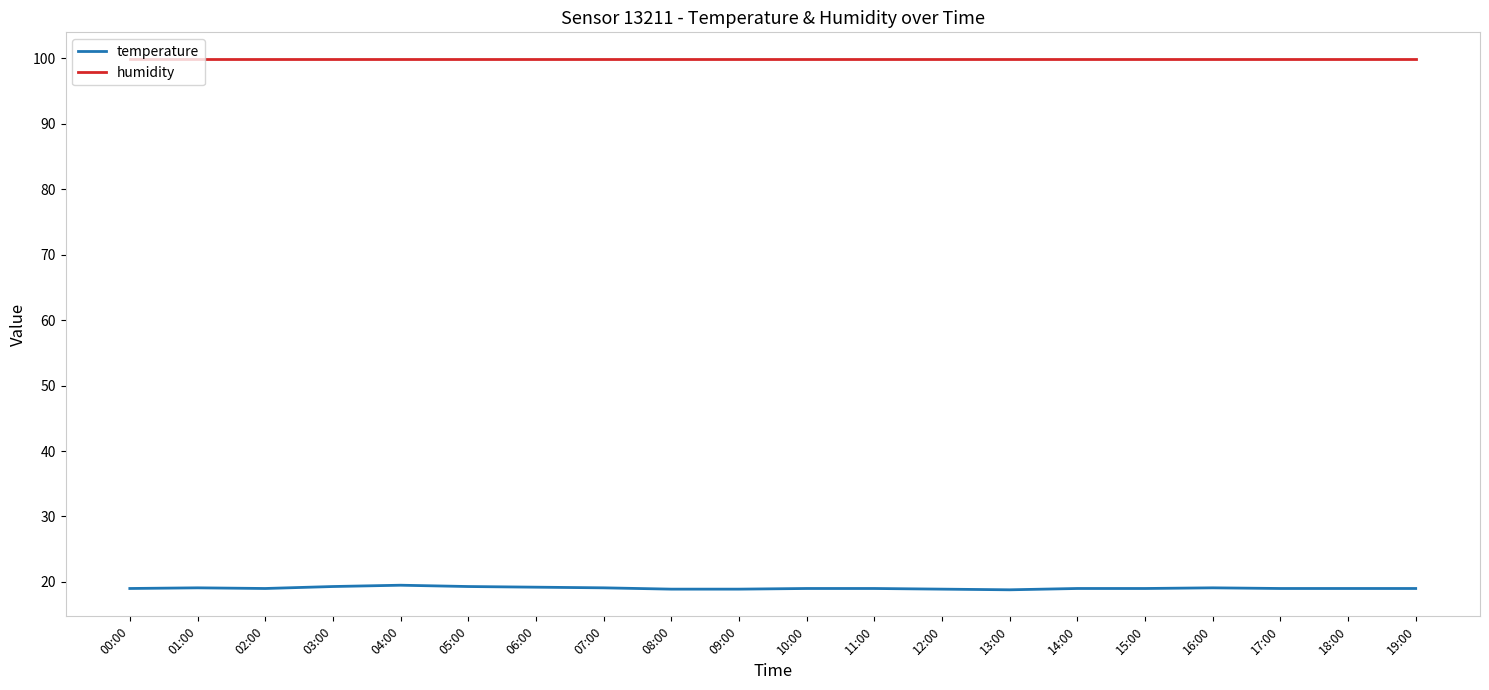

What is the greatest value displayed?

99.9